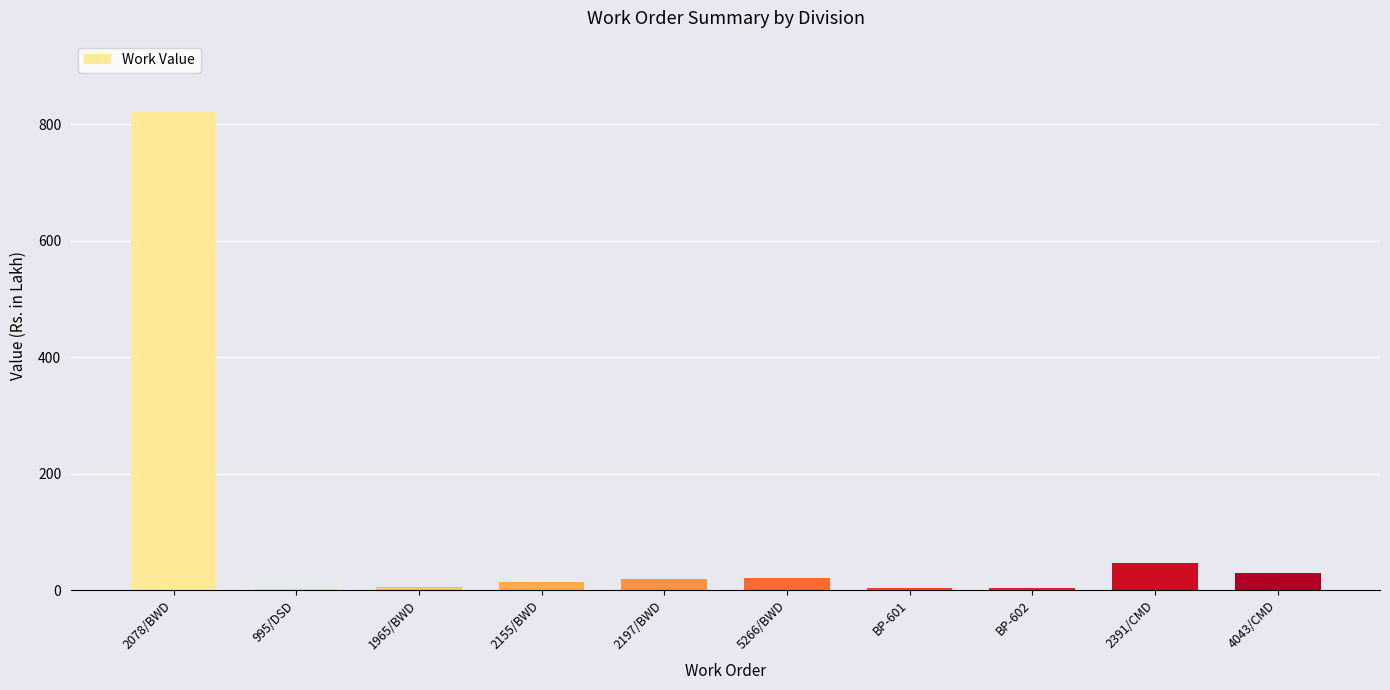

Between 2391/CMD and 2155/BWD, which is larger?

2391/CMD